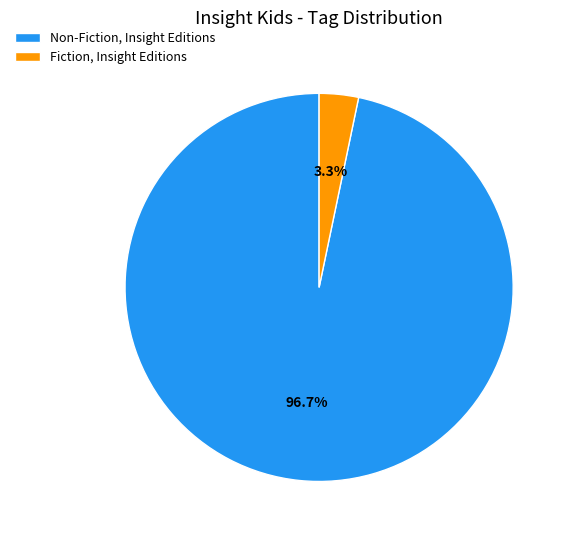

Combined, do Non-Fiction, Insight Editions and Fiction, Insight Editions account for over 50%?

Yes